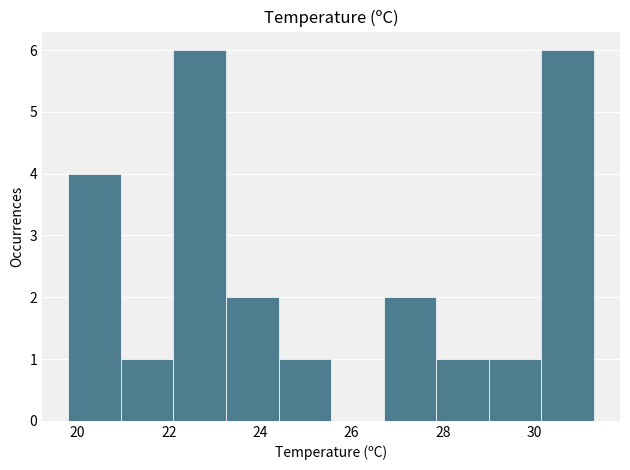

Reading left to right, transcribe this chart: for each bar, give the range it covers on the x-axis and its height. Neither the bar edges nor the heights are printed on the chart, so give them approximately, as read against the axes.

19.80 to 20.95: 4
20.95 to 22.10: 1
22.10 to 23.25: 6
23.25 to 24.40: 2
24.40 to 25.55: 1
25.55 to 26.70: 0
26.70 to 27.85: 2
27.85 to 29.00: 1
29.00 to 30.15: 1
30.15 to 31.30: 6